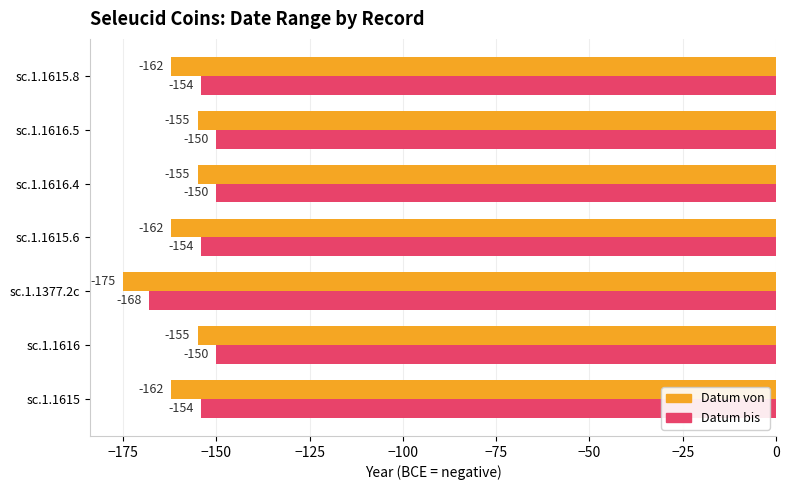

What is the sum of all Datum bis values?

-1080